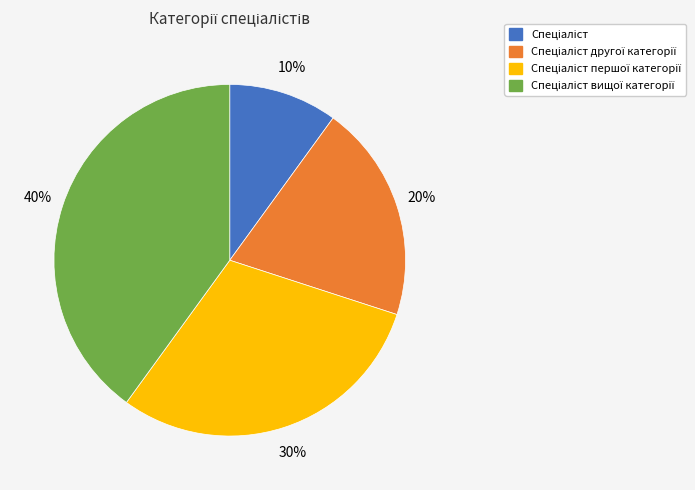

How many slices are in this pie chart?

4